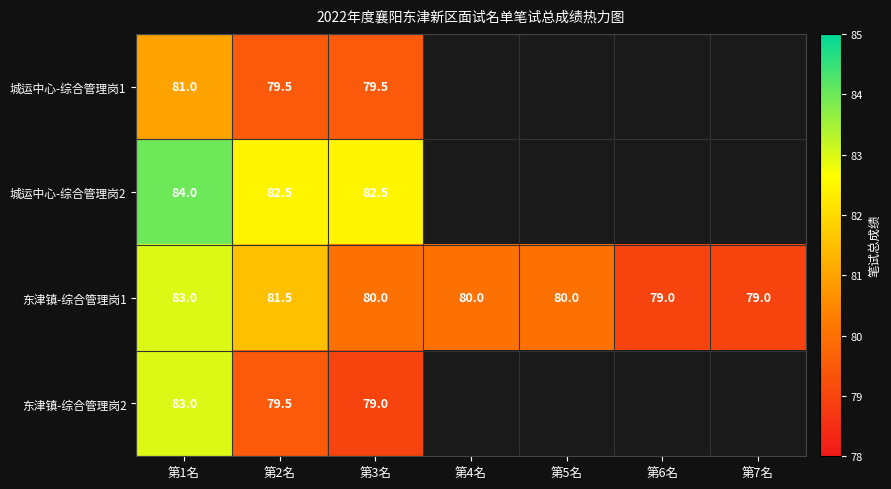

What is the total value across all series at 第2名?

323.0